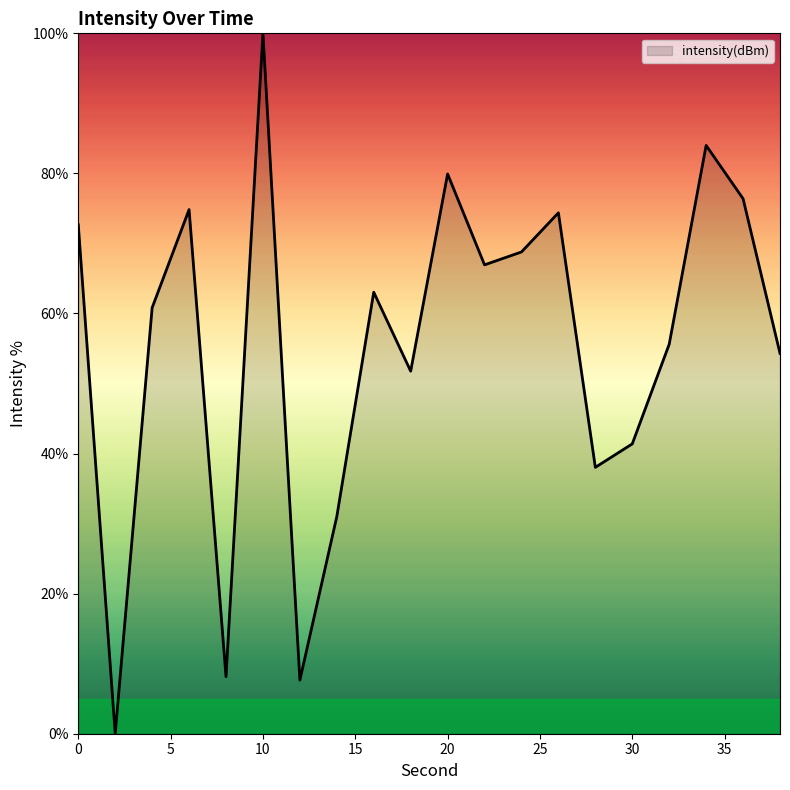

What is the maximum value shown in the chart?

100.0